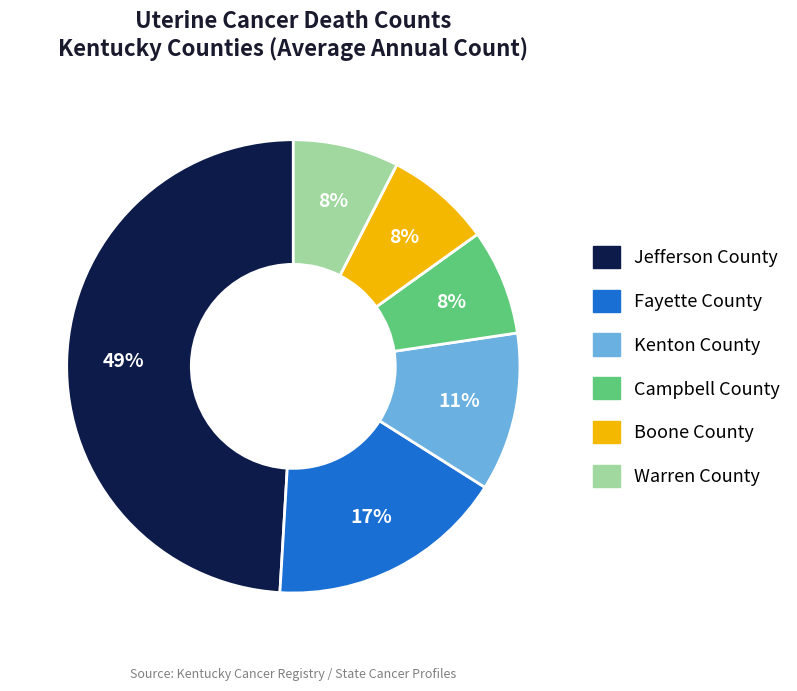

Does Jefferson County represent more than half of the total?

No